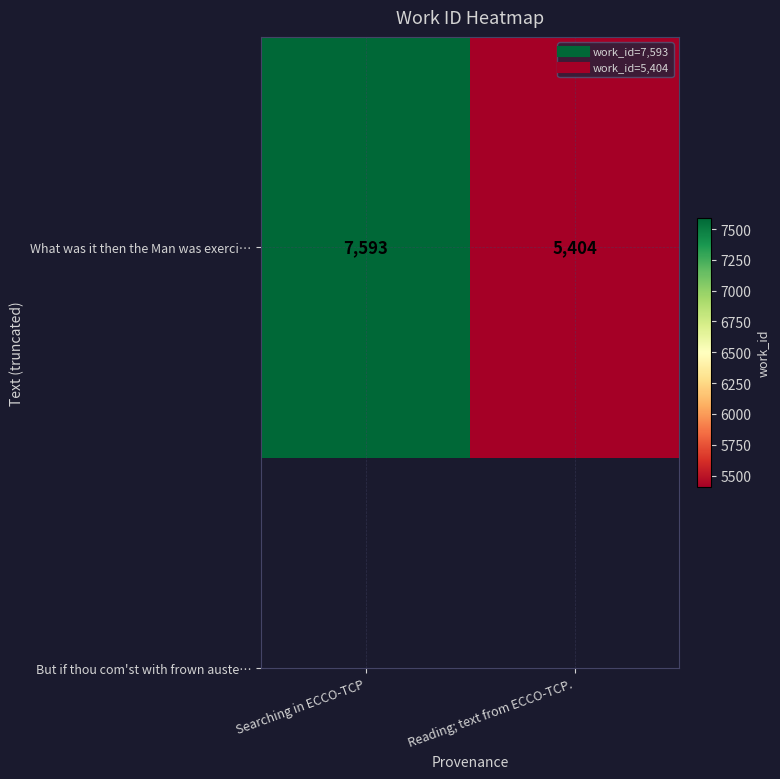

Rank the categories by value from highest to lowest.

Searching in ECCO-TCP, Reading; text from ECCO-TCP.